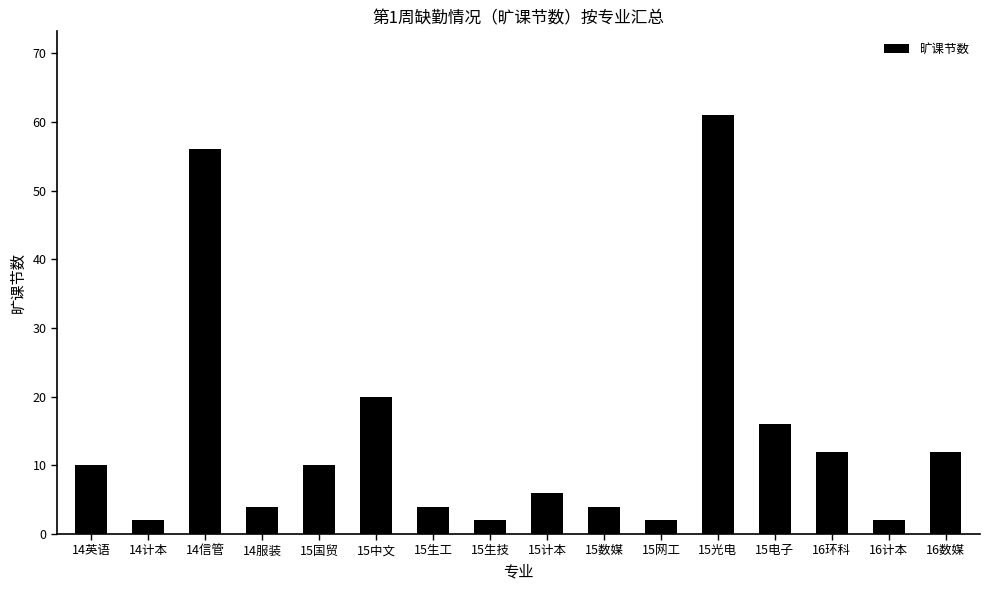

How many values are below 10?

8